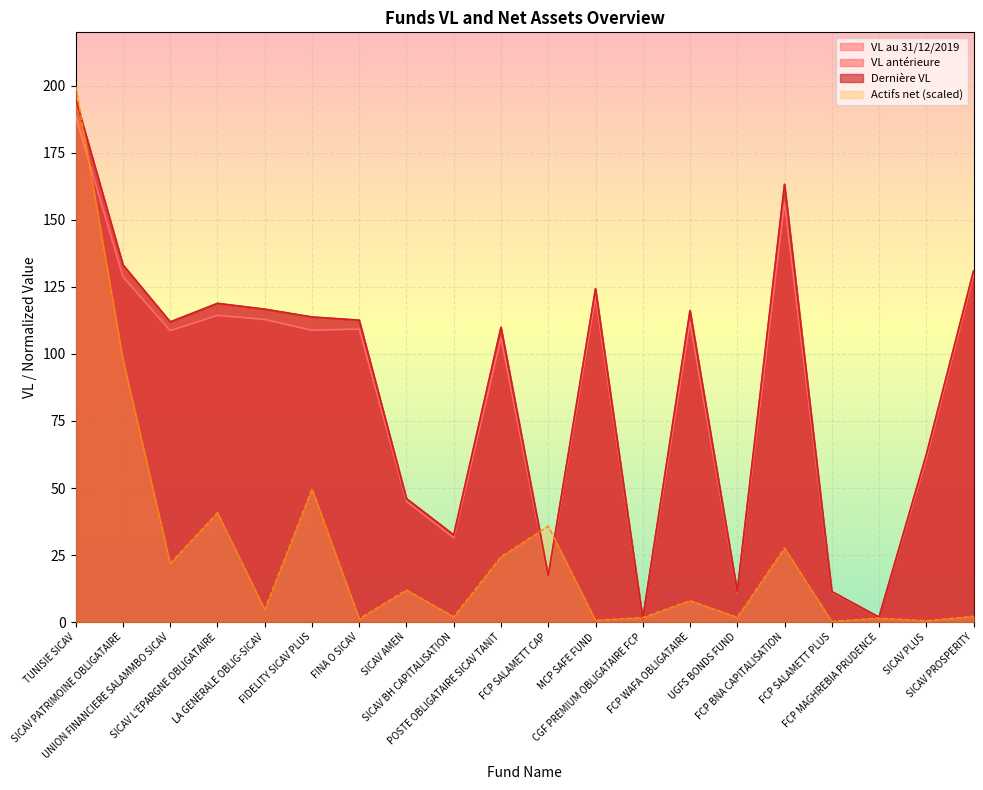

Reading right to left, list all the values displayed in this chart.

VL au 31/12/2019: SICAV PROSPERITY=129.5	SICAV PLUS=60.9	FCP MAGHREBIA PRUDENCE=1.7	FCP SALAMETT PLUS=11.1	FCP BNA CAPITALISATION=156.6	UGFS BONDS FUND=11.0	FCP WAFA OBLIGATAIRE=112.0	CGF PREMIUM OBLIGATAIRE FCP=1.2	MCP SAFE FUND=121.4	FCP SALAMETT CAP=16.7	POSTE OBLIGATAIRE SICAV TANIT=105.9	SICAV BH CAPITALISATION=31.4	SICAV AMEN=45.0	FINA O SICAV=109.3	FIDELITY SICAV PLUS=108.8	LA GENERALE OBLIG-SICAV=112.9	SICAV L'EPARGNE OBLIGATAIRE=114.4	UNION FINANCIERE SALAMMBO SICAV=108.7	SICAV PATRIMOINE OBLIGATAIRE=128.8	TUNISIE SICAV=188.6
VL antérieure: SICAV PROSPERITY=130.9	SICAV PLUS=62.4	FCP MAGHREBIA PRUDENCE=1.8	FCP SALAMETT PLUS=11.4	FCP BNA CAPITALISATION=163.3	UGFS BONDS FUND=11.4	FCP WAFA OBLIGATAIRE=116.1	CGF PREMIUM OBLIGATAIRE FCP=1.2	MCP SAFE FUND=124.3	FCP SALAMETT CAP=17.2	POSTE OBLIGATAIRE SICAV TANIT=109.9	SICAV BH CAPITALISATION=32.5	SICAV AMEN=46.0	FINA O SICAV=112.6	FIDELITY SICAV PLUS=113.8	LA GENERALE OBLIG-SICAV=116.7	SICAV L'EPARGNE OBLIGATAIRE=118.8	UNION FINANCIERE SALAMMBO SICAV=111.9	SICAV PATRIMOINE OBLIGATAIRE=133.2	TUNISIE SICAV=195.1
Dernière VL: SICAV PROSPERITY=131.0	SICAV PLUS=62.4	FCP MAGHREBIA PRUDENCE=1.8	FCP SALAMETT PLUS=11.4	FCP BNA CAPITALISATION=163.3	UGFS BONDS FUND=11.4	FCP WAFA OBLIGATAIRE=116.2	CGF PREMIUM OBLIGATAIRE FCP=1.2	MCP SAFE FUND=124.3	FCP SALAMETT CAP=17.2	POSTE OBLIGATAIRE SICAV TANIT=110.0	SICAV BH CAPITALISATION=32.5	SICAV AMEN=46.0	FINA O SICAV=112.6	FIDELITY SICAV PLUS=113.8	LA GENERALE OBLIG-SICAV=116.7	SICAV L'EPARGNE OBLIGATAIRE=118.9	UNION FINANCIERE SALAMMBO SICAV=112.0	SICAV PATRIMOINE OBLIGATAIRE=133.3	TUNISIE SICAV=195.2
Actifs net: SICAV PROSPERITY=2.2	SICAV PLUS=0.5	FCP MAGHREBIA PRUDENCE=1.5	FCP SALAMETT PLUS=0.3	FCP BNA CAPITALISATION=27.7	UGFS BONDS FUND=1.8	FCP WAFA OBLIGATAIRE=8.0	CGF PREMIUM OBLIGATAIRE FCP=1.7	MCP SAFE FUND=0.7	FCP SALAMETT CAP=35.8	POSTE OBLIGATAIRE SICAV TANIT=24.4	SICAV BH CAPITALISATION=2.0	SICAV AMEN=12.0	FINA O SICAV=1.2	FIDELITY SICAV PLUS=49.7	LA GENERALE OBLIG-SICAV=4.7	SICAV L'EPARGNE OBLIGATAIRE=40.8	UNION FINANCIERE SALAMMBO SICAV=21.9	SICAV PATRIMOINE OBLIGATAIRE=98.0	TUNISIE SICAV=200.0